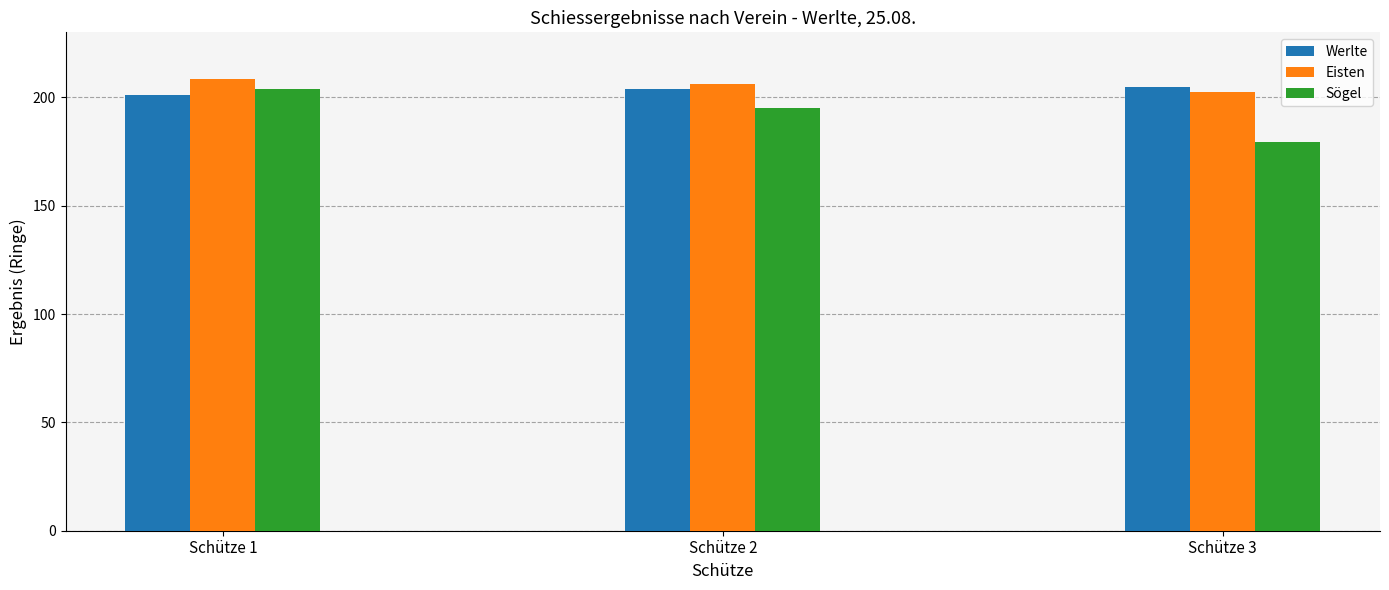

What is the value of the Eisten bar at the 3rd from the left?

202.4